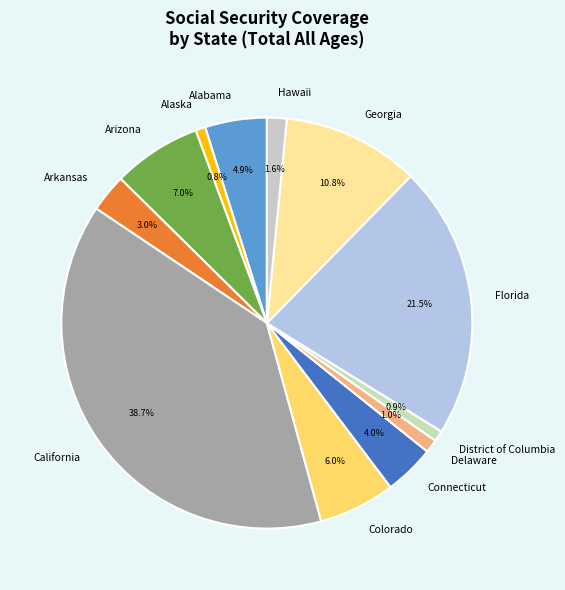

What is the ratio of the value at Alabama to the value at Georgia?

0.5